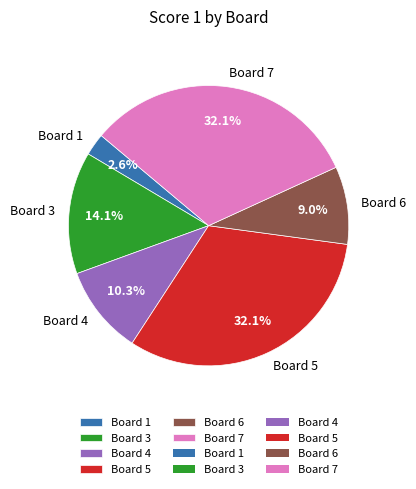

What is the smallest slice in the pie chart?

Board 1